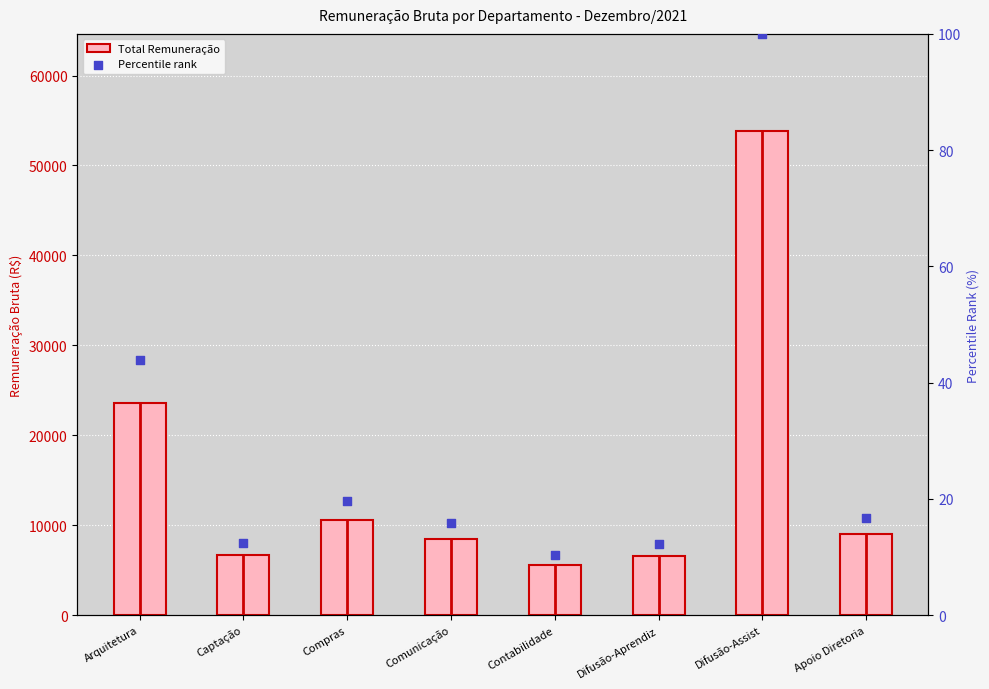

Which series contains the lowest Y value?

Percentile rank